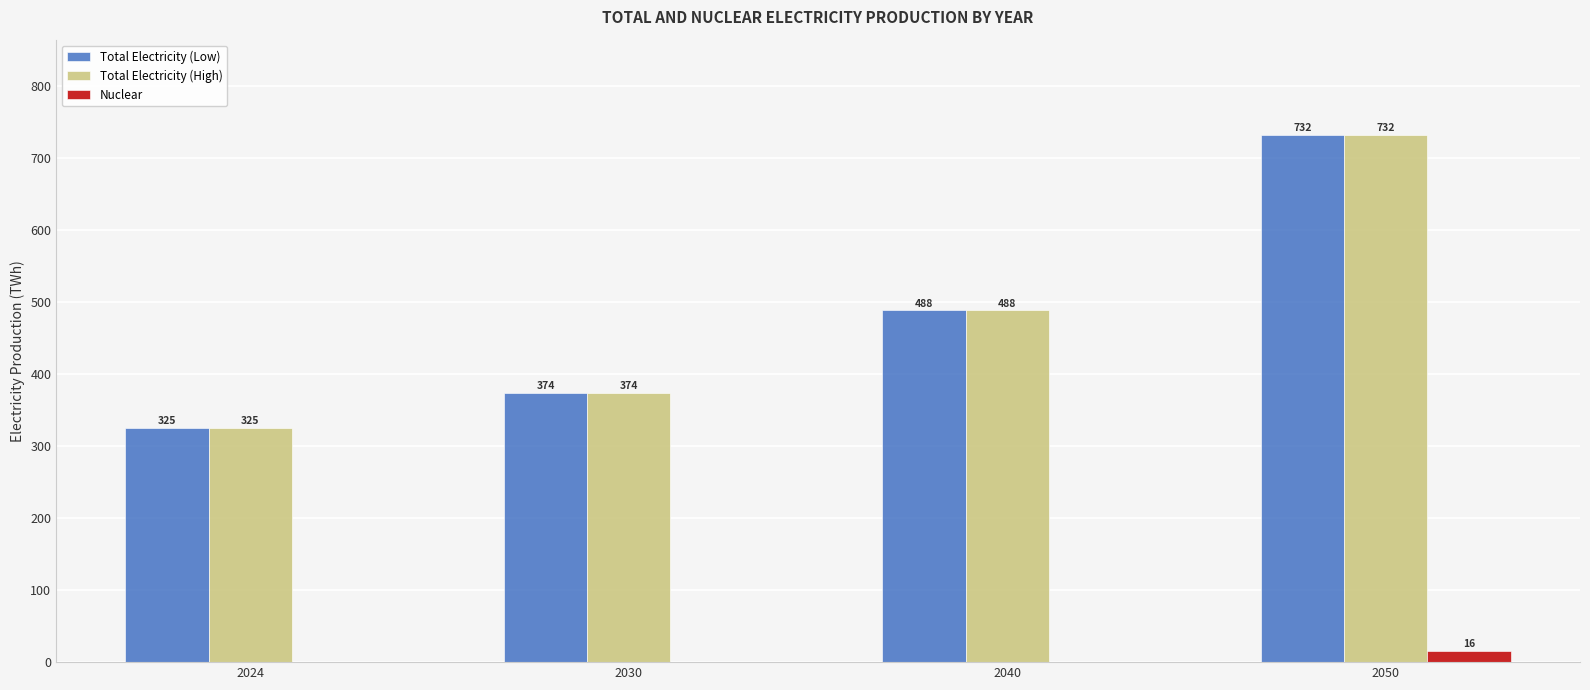

How many Total Electricity (High) values are between 374 and 732?

3